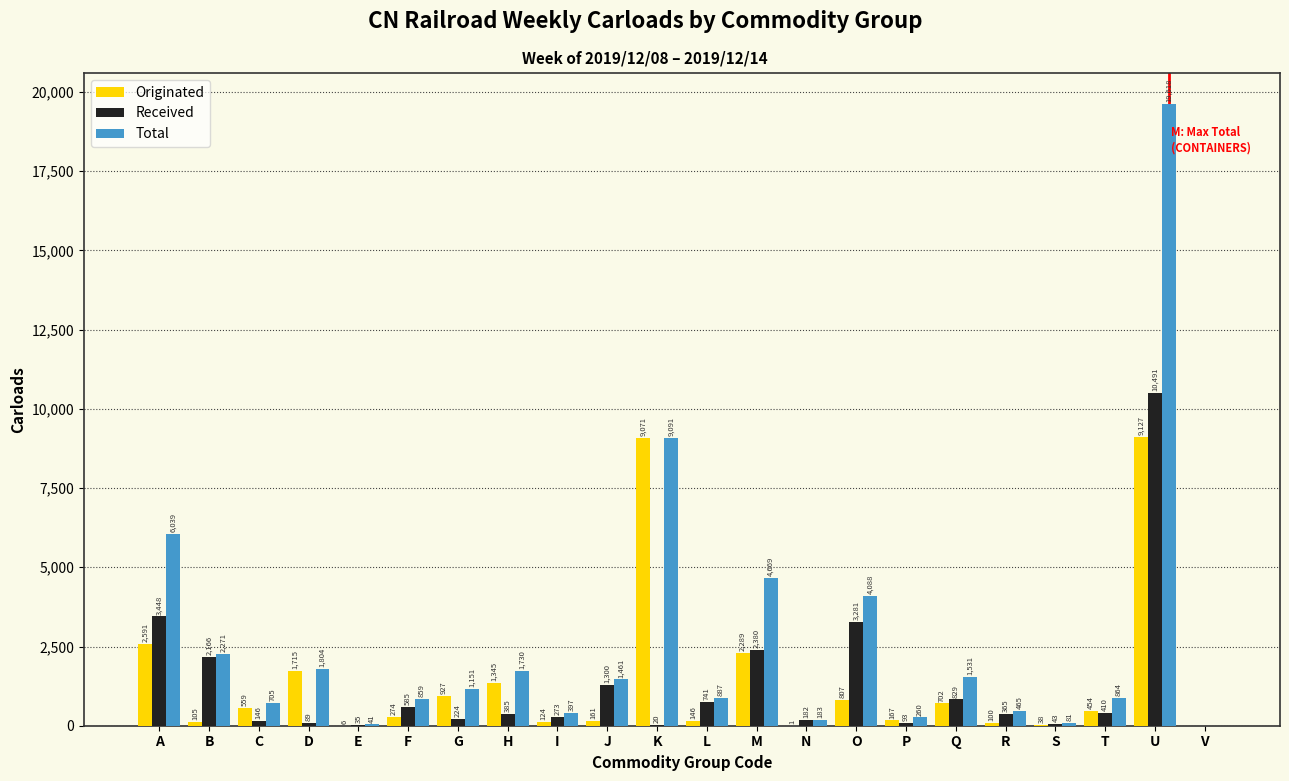

Reading left to right, list all the values displayed in this chart.

Originated: A=2591	B=105	C=559	D=1715	E=6	F=274	G=927	H=1345	I=124	J=161	K=9071	L=146	M=2289	N=1	O=807	P=167	Q=702	R=100	S=38	T=454	U=9127	V=0
Received: A=3448	B=2166	C=146	D=89	E=35	F=585	G=224	H=385	I=273	J=1300	K=20	L=741	M=2380	N=182	O=3281	P=93	Q=829	R=365	S=43	T=410	U=10491	V=0
Total: A=6039	B=2271	C=705	D=1804	E=41	F=859	G=1151	H=1730	I=397	J=1461	K=9091	L=887	M=4669	N=183	O=4088	P=260	Q=1531	R=465	S=81	T=864	U=19618	V=0